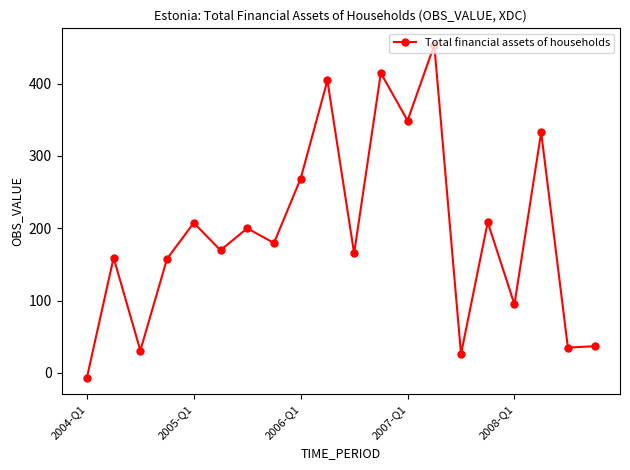

What is the value of the 19th point from the left?

34.9